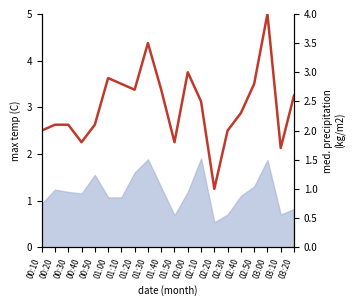

The value at 00:50 is 3.3. True or false?

False